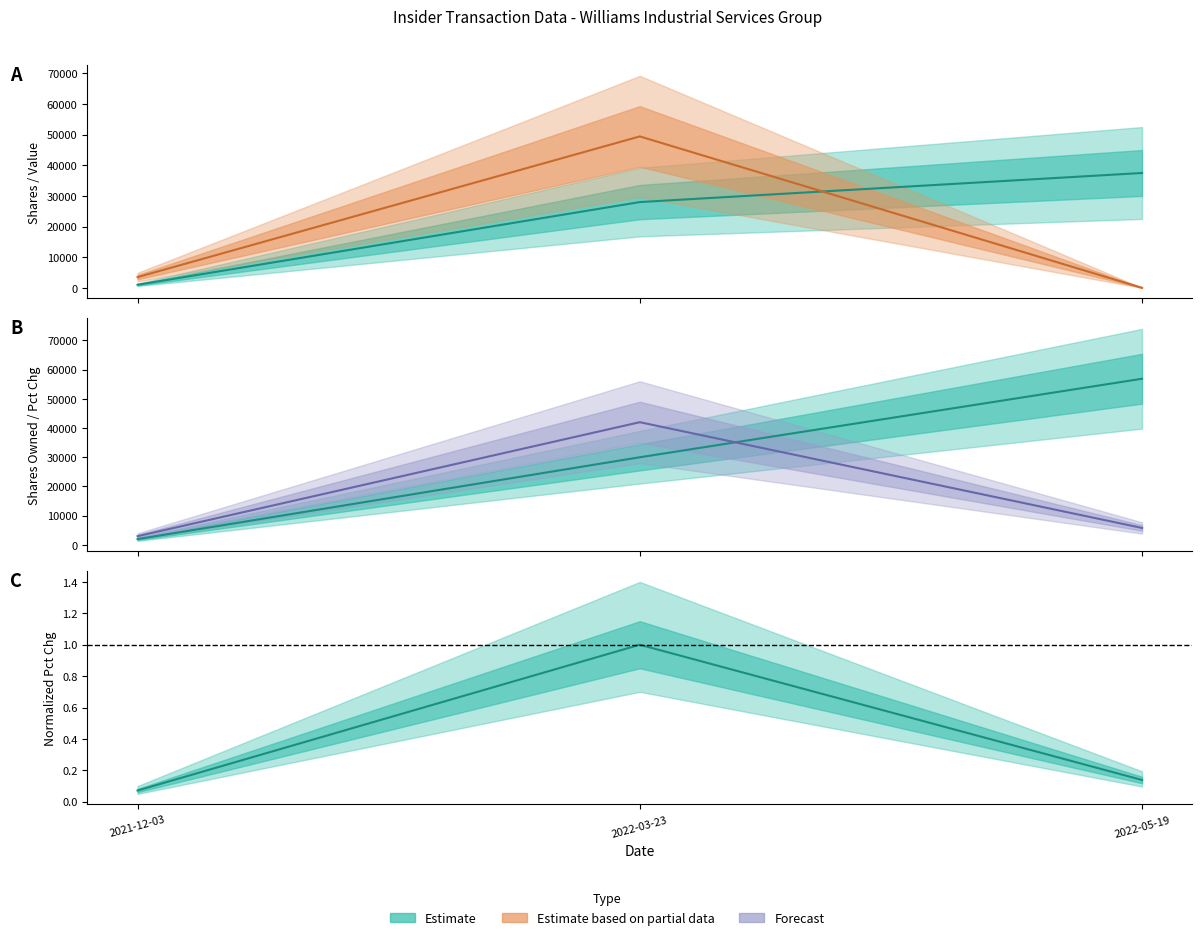

Which series has the largest total across all categories?

sharesOwnedFollowingTransaction